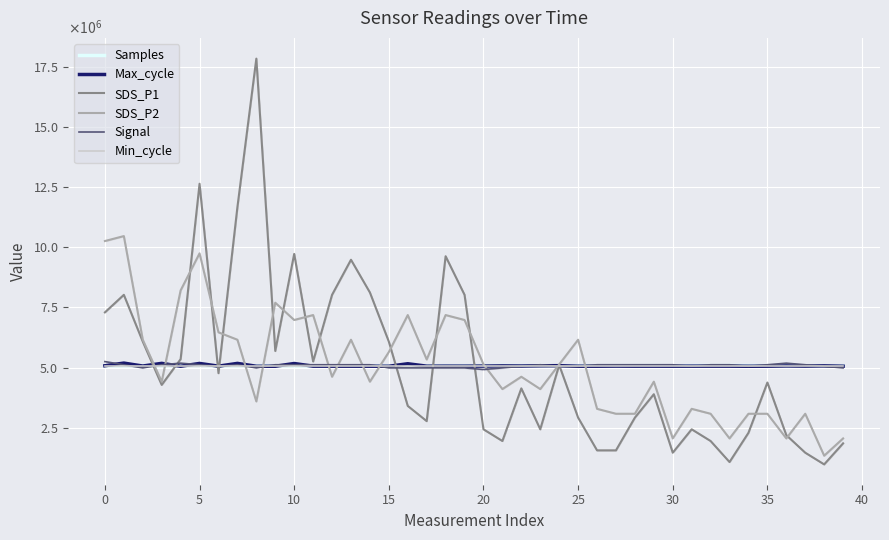

What is the label of the 16th point from the left?

15